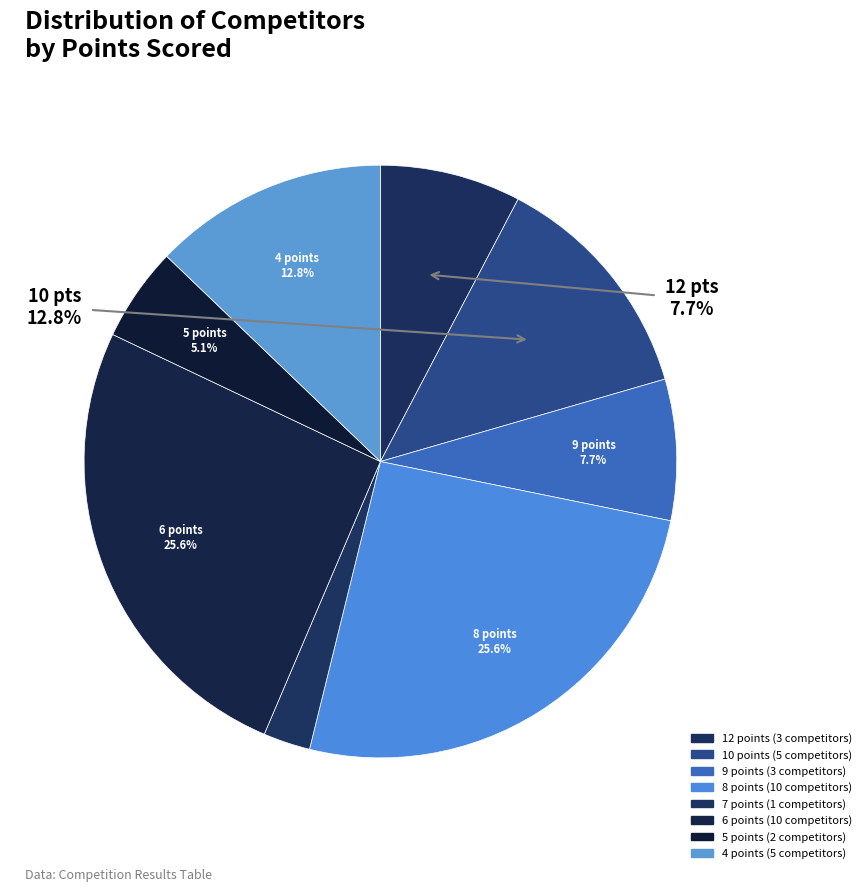

Approximately how many times larger is the value at 5 points compared to 8 points?

0.2